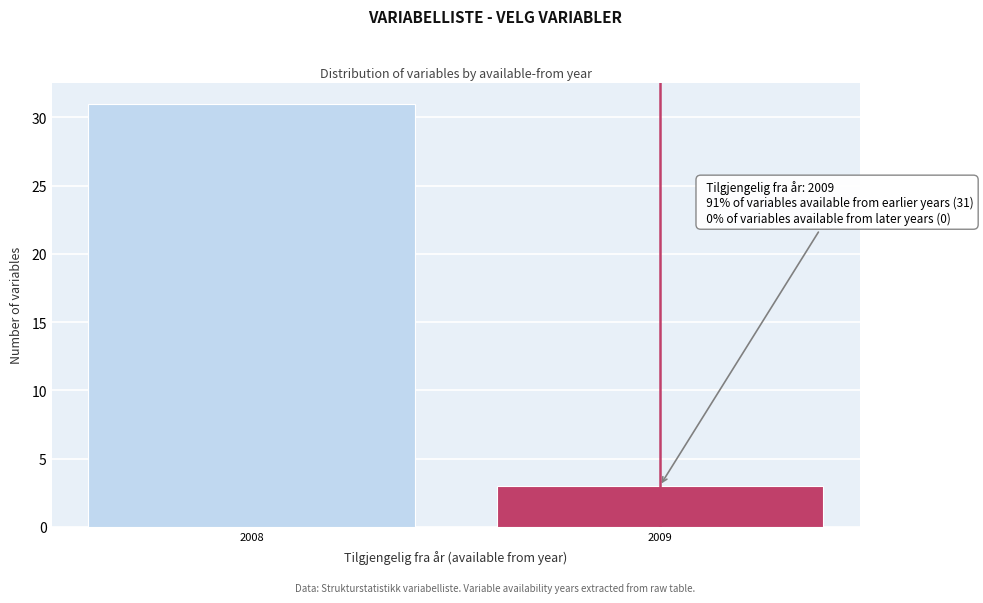

Reading right to left, transcribe all the data shown in this chart.

2009=3	2008=31